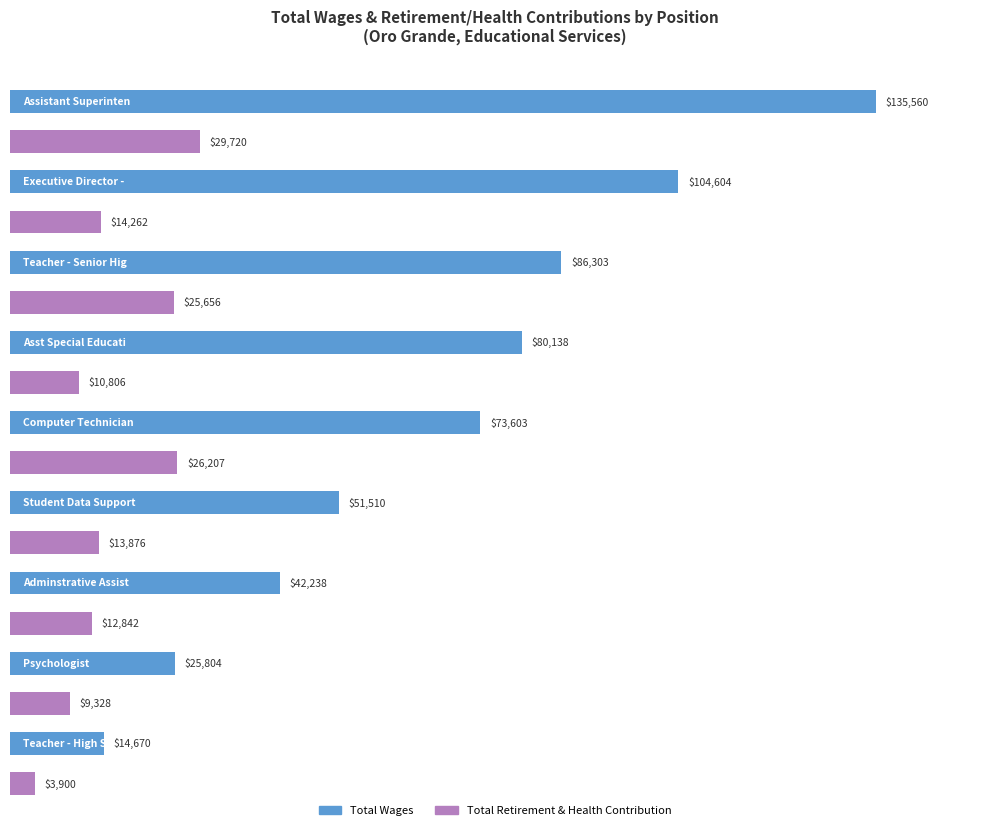

What is the highest value of the Total Retirement & Health Contribution series?

29720